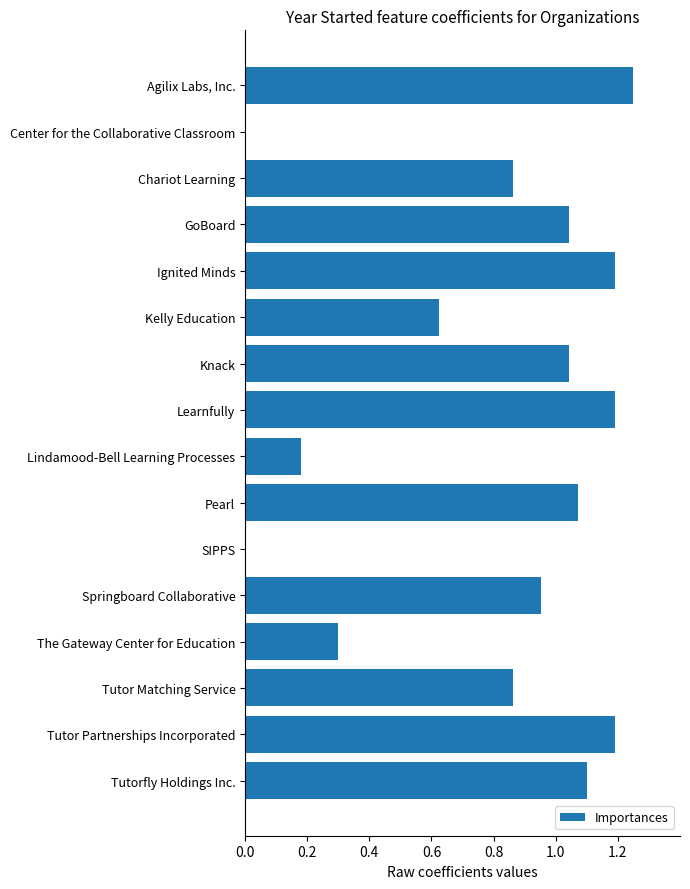

What is the change in value from Center for the Collaborative Classroom to Kelly Education?

+0.6